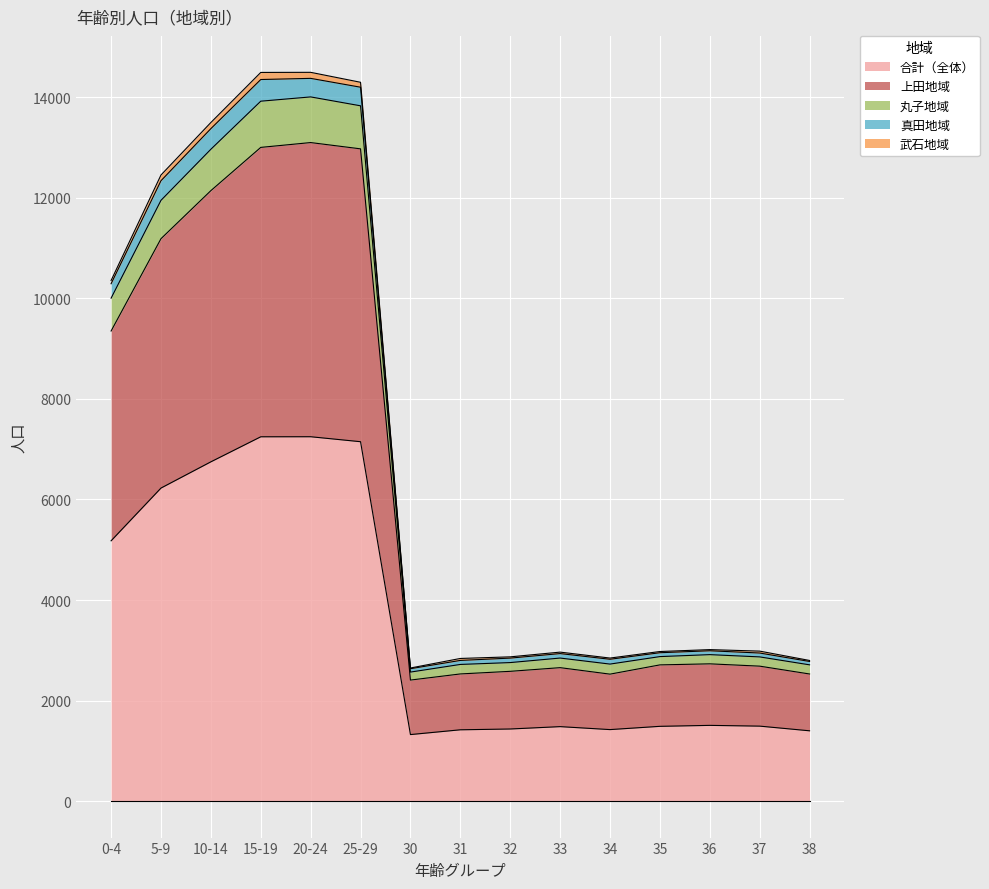

What is the label of the 13th point from the right?

10-14